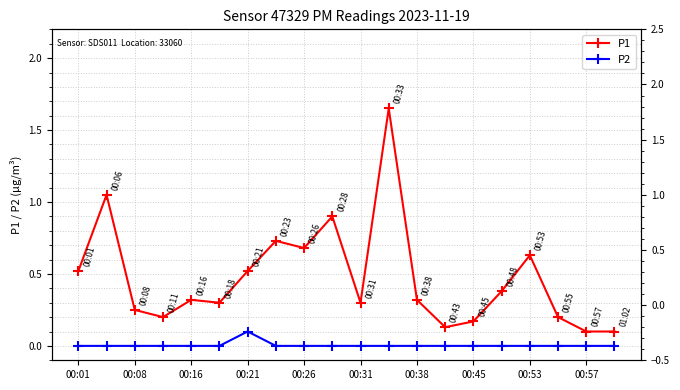

Is the value of P1 at 00:57 greater than the value of P2 at 00:16?

Yes